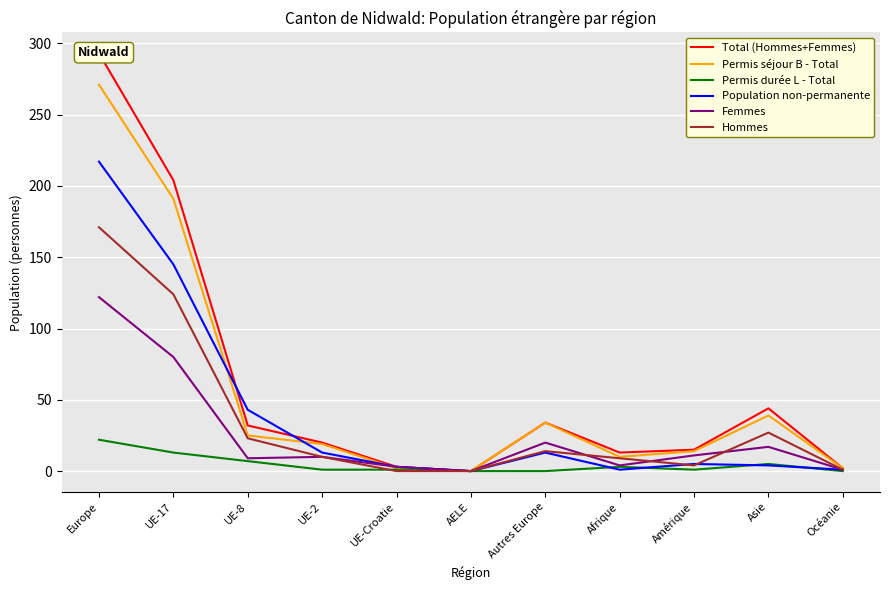

True or false: Total (Hommes+Femmes) and Hommes intersect in this chart.

False